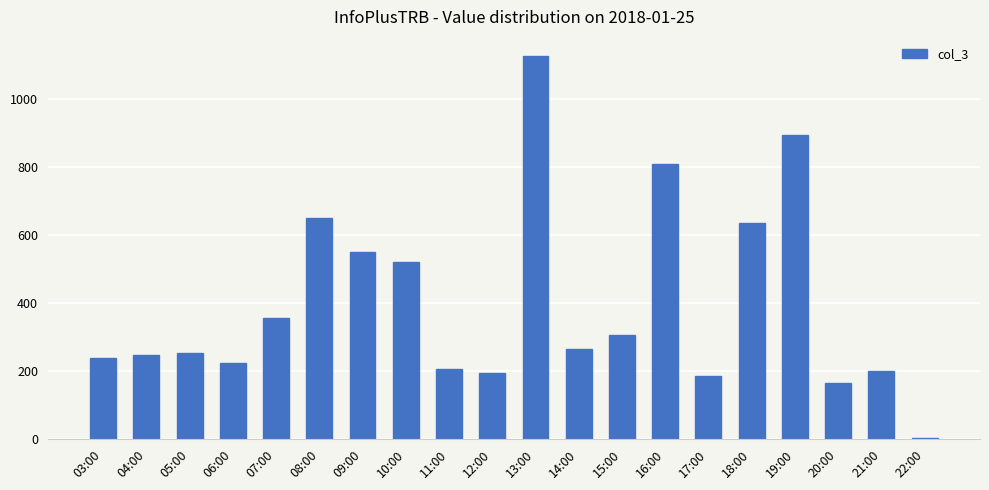

Reading left to right, list all the values displayed in this chart.

237	248	253	223	356	651	551	521	207	194	1128	264	305	809	185	636	895	165	199	3